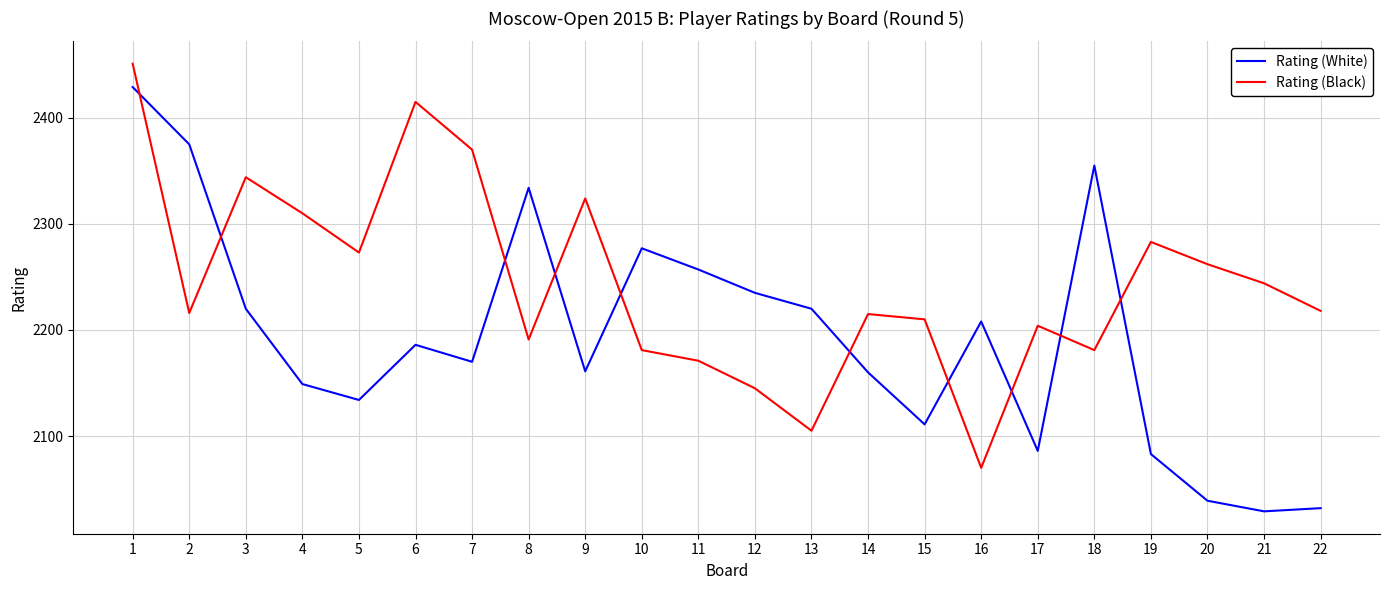

At 22, list the series in order from smallest to largest.

Rating (White), Rating (Black)